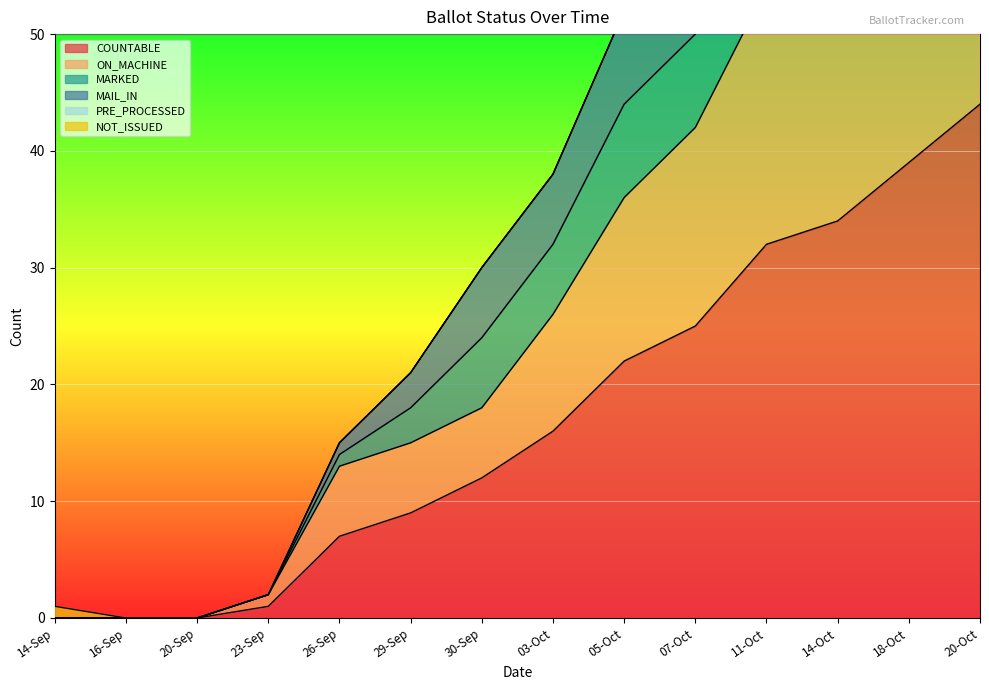

The COUNTABLE series shows 0 at 23-Sep. True or false?

False